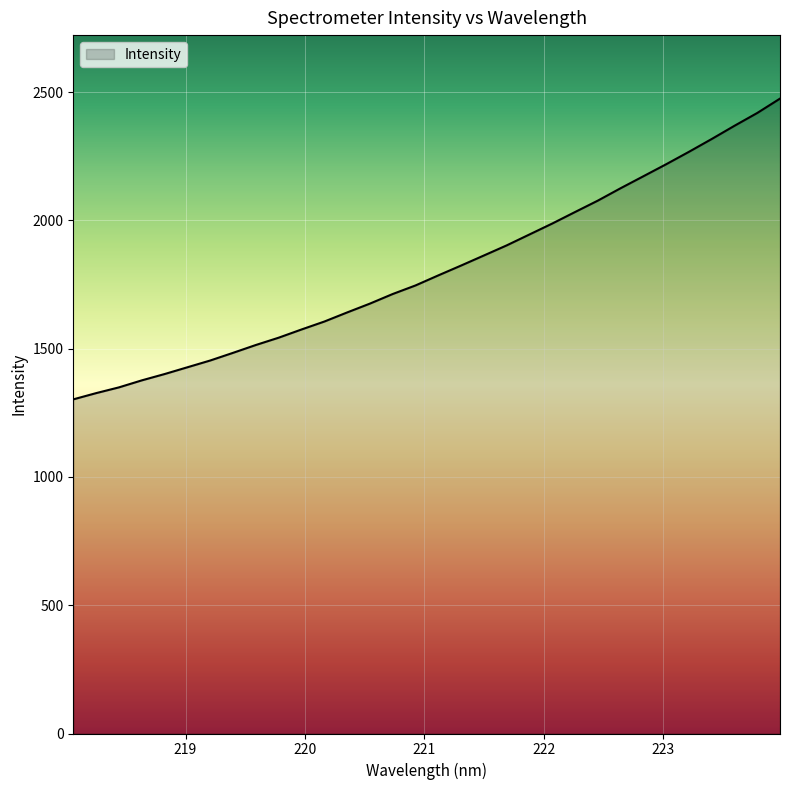

What is the smallest value displayed?

1302.5